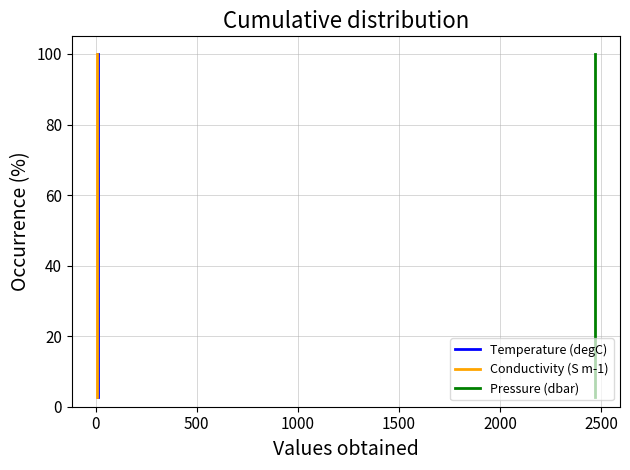

True or false: Temperature (degC) and Pressure (dbar) intersect in this chart.

False